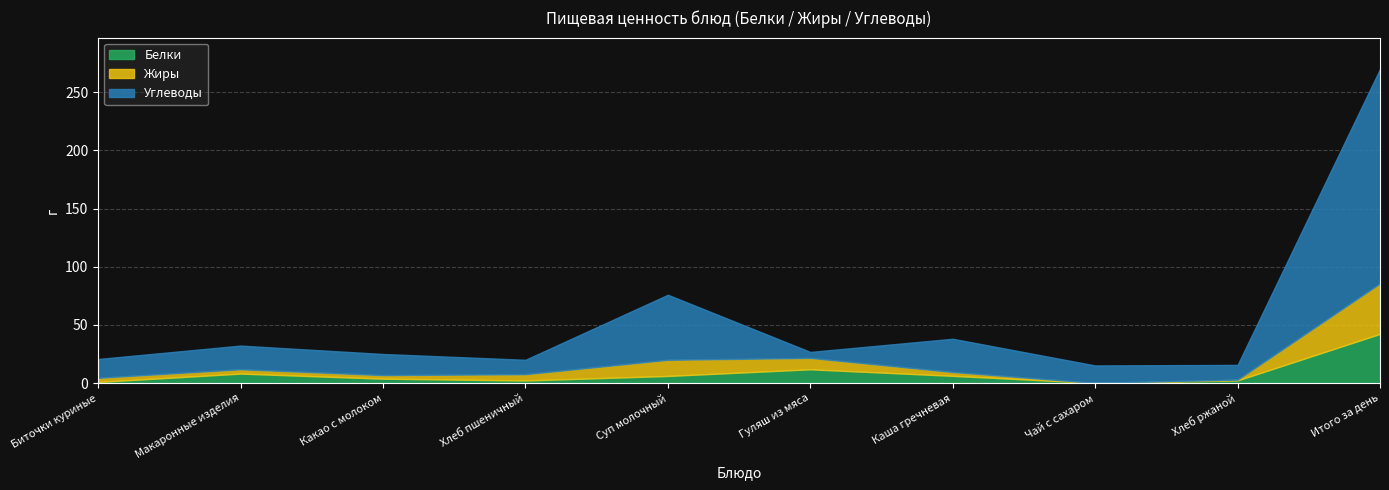

At which category is the sum across all series the highest?

Итого за день